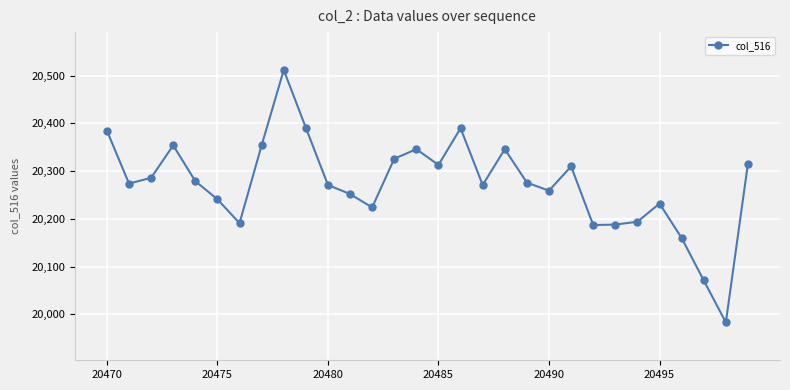

How many lines are shown in the chart?

1